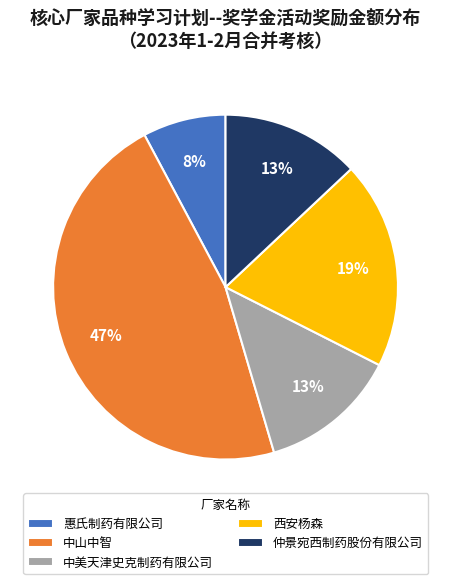

Count the number of slices in the pie.

5